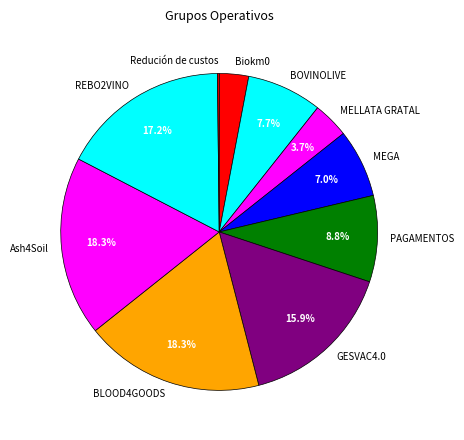

What percentage is the MELLATA GRATAL slice, to the nearest percent?

4%